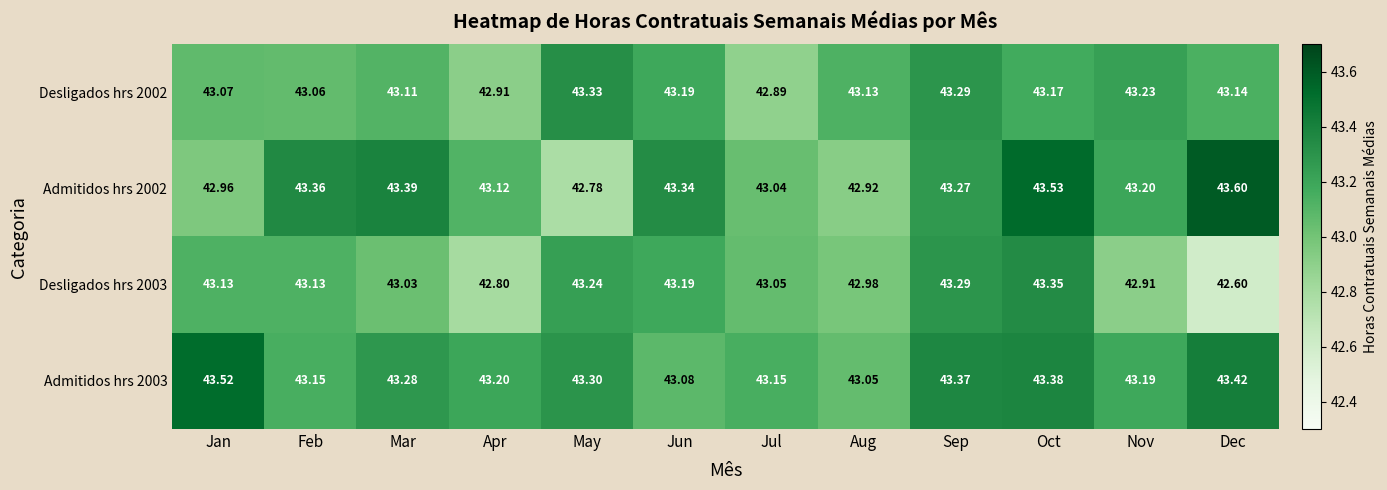

At which category is the sum across all series the highest?

Oct